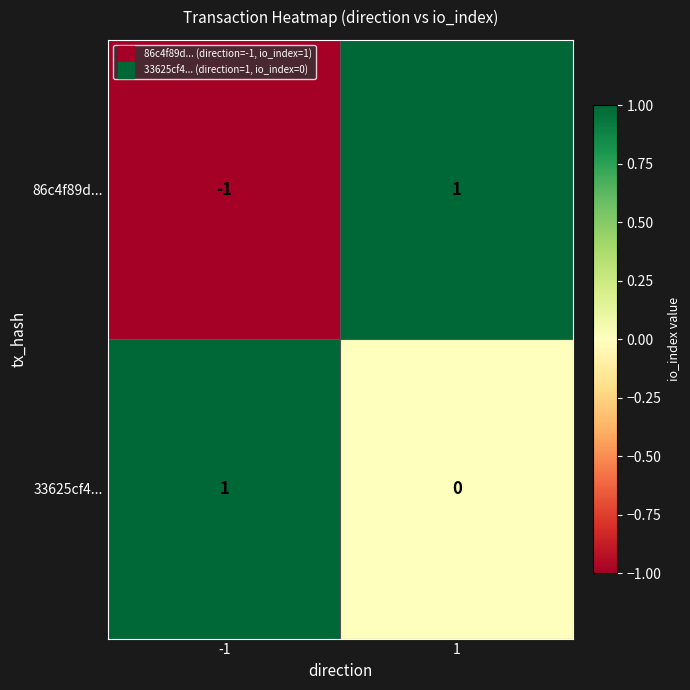

Which series changed the most between -1 and 1?

86c4f89d...